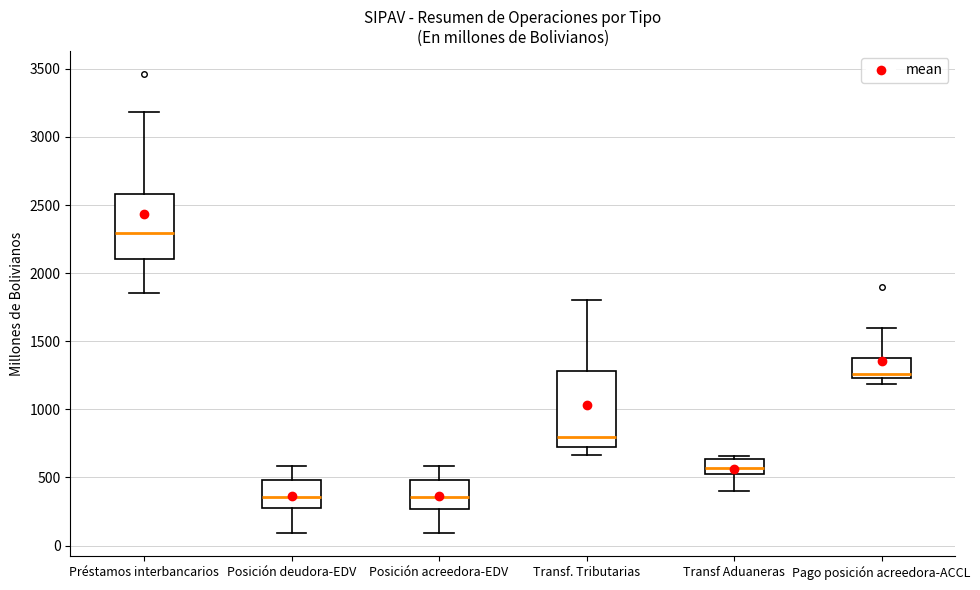

Which box's median line is the highest?

Préstamos interbancarios